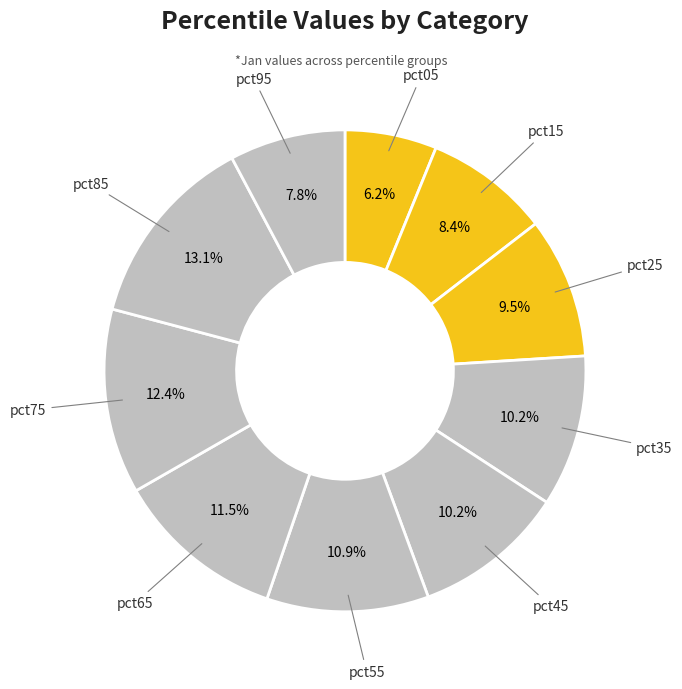

How many segments does this pie chart have?

10